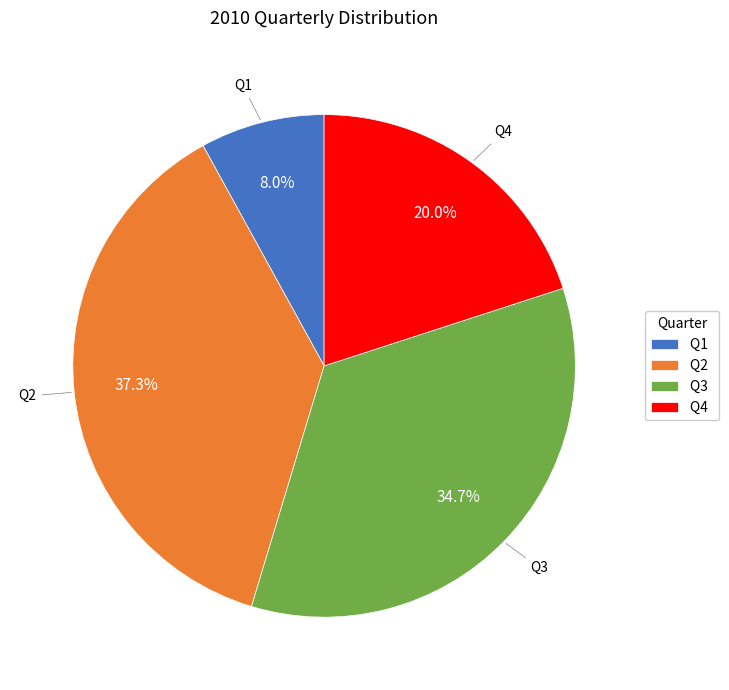

Does Q2 represent more than half of the total?

No